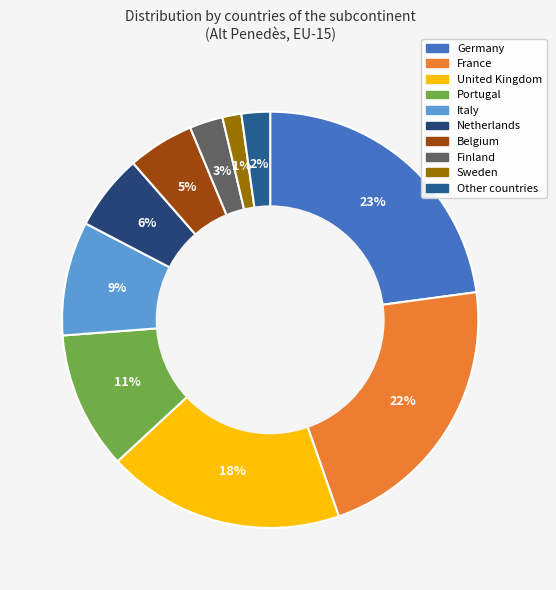

What is the ratio of the value at France to the value at Belgium?

4.2